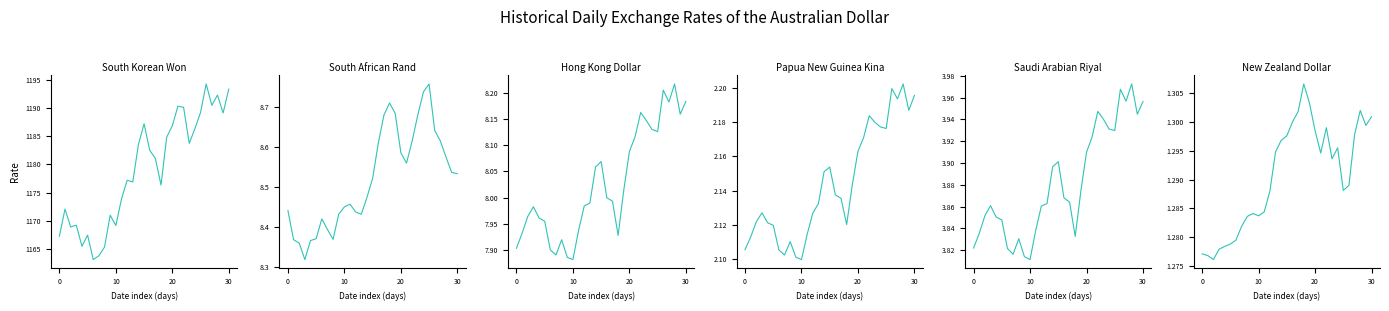

How many distinct data groups are displayed?

6